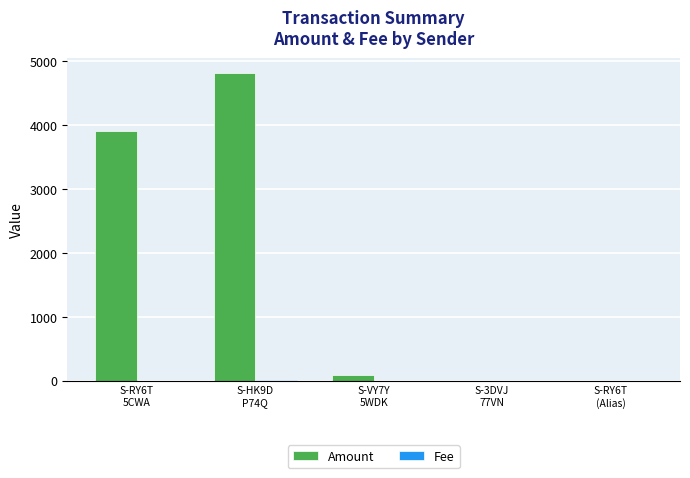

Which series has the largest total across all categories?

Amount